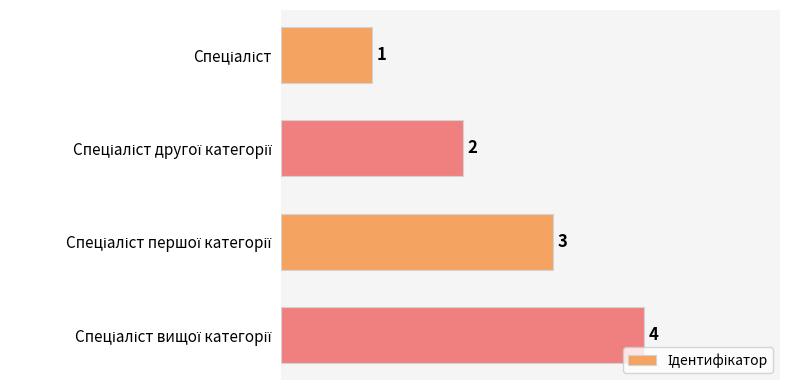

What is the maximum value shown in the chart?

4